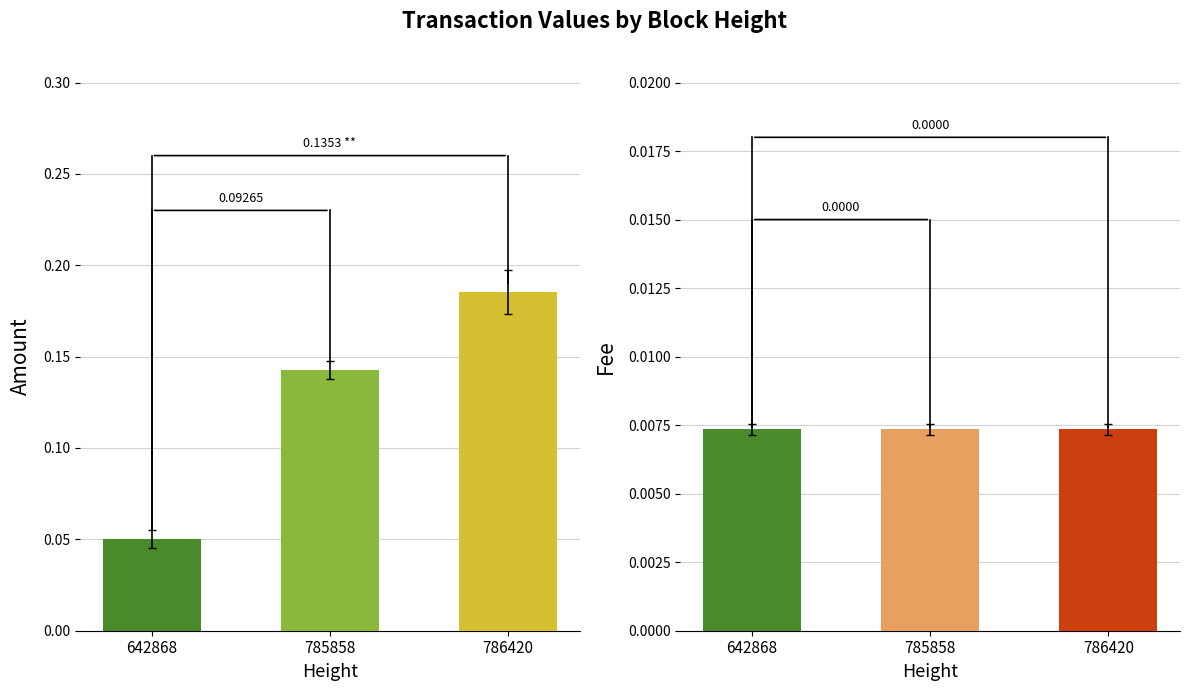

How many series are shown in this chart?

2